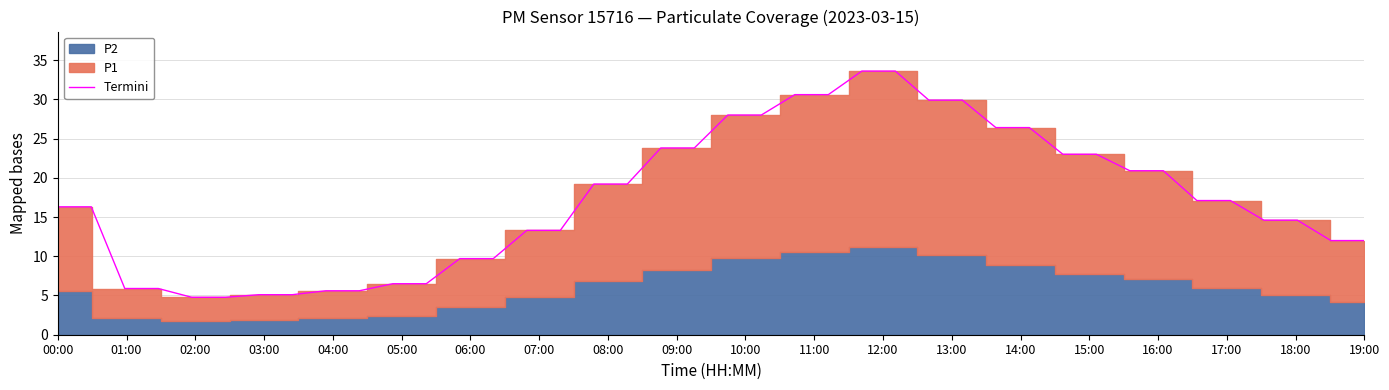

Is it true that Termini equals 16.3 at 00:00?

True